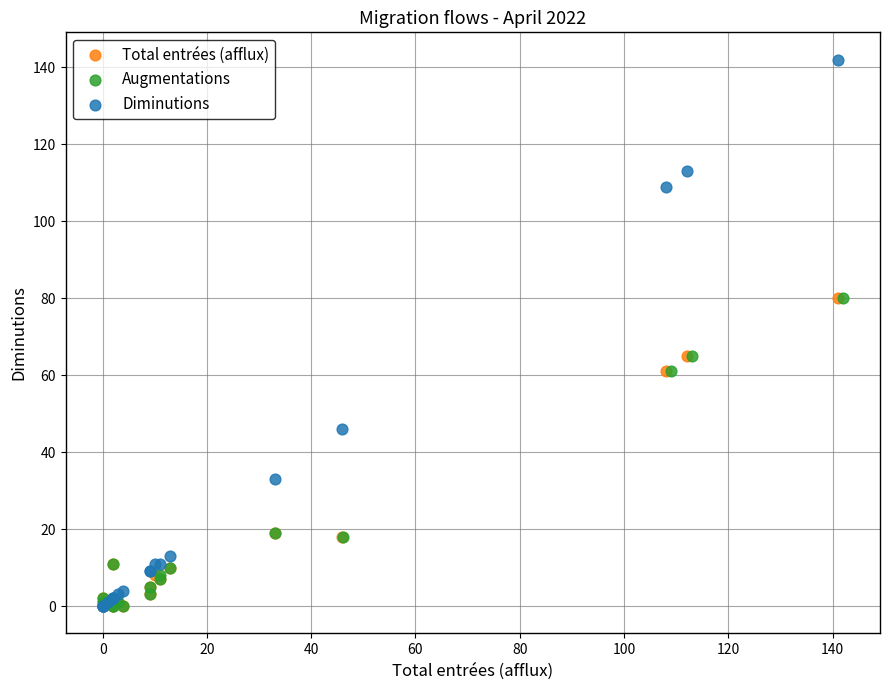

Which series has the largest Y range (max minus min)?

Diminutions